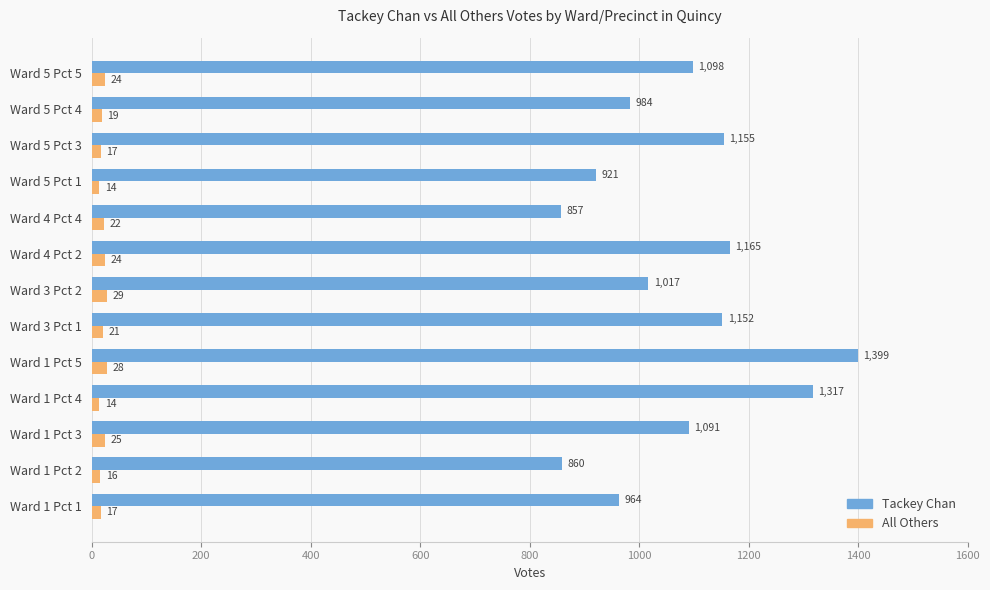

Rank the categories by Tackey Chan value from highest to lowest.

Ward 1 Pct 5, Ward 1 Pct 4, Ward 4 Pct 2, Ward 5 Pct 3, Ward 3 Pct 1, Ward 5 Pct 5, Ward 1 Pct 3, Ward 3 Pct 2, Ward 5 Pct 4, Ward 1 Pct 1, Ward 5 Pct 1, Ward 1 Pct 2, Ward 4 Pct 4